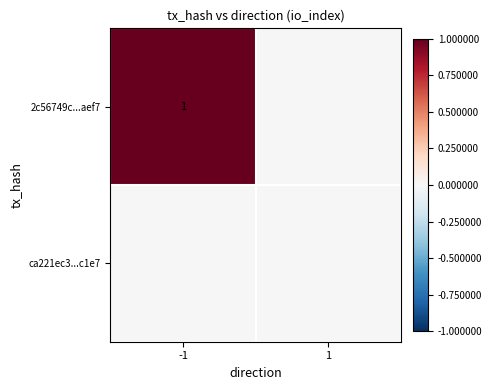

The 2c56749c...aef7 series shows 1 at -1. True or false?

True